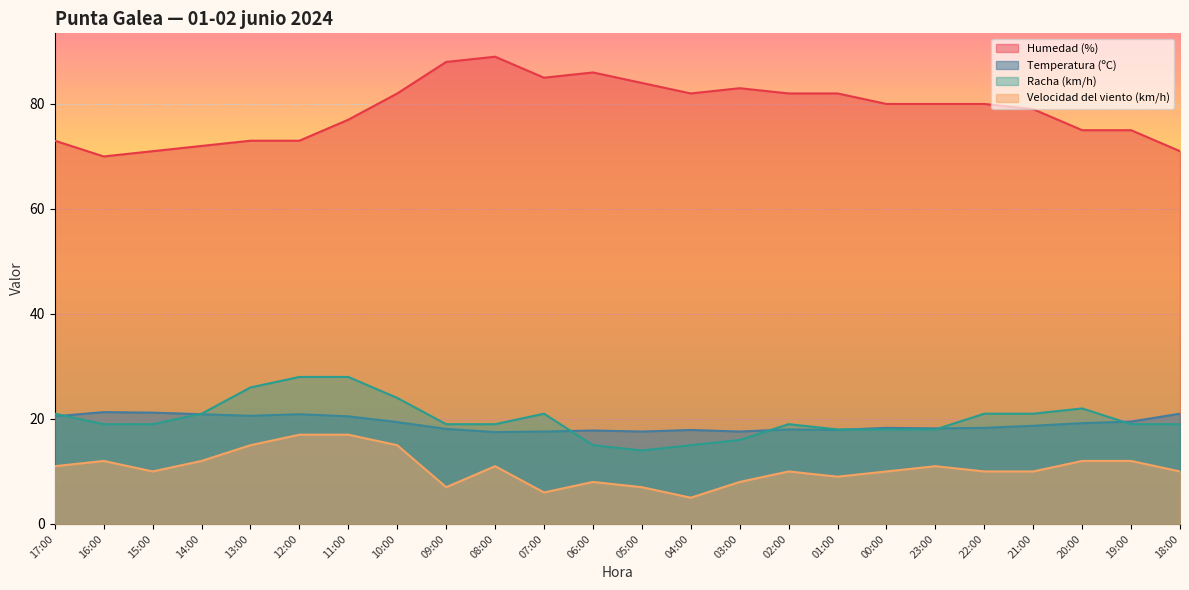

What is the difference between the highest and lowest values at 04:00?

77.0